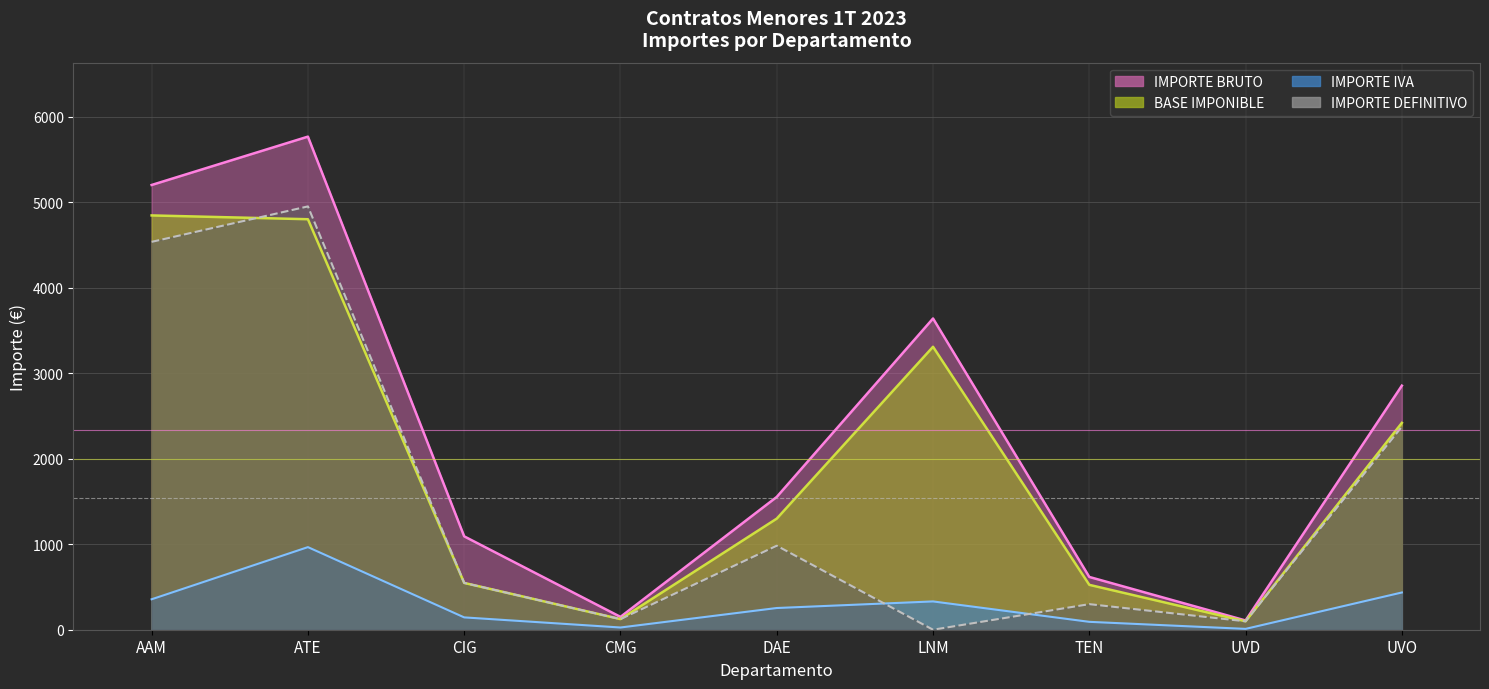

What is the approximate value of IMPORTE IVA at DAE?

253.8